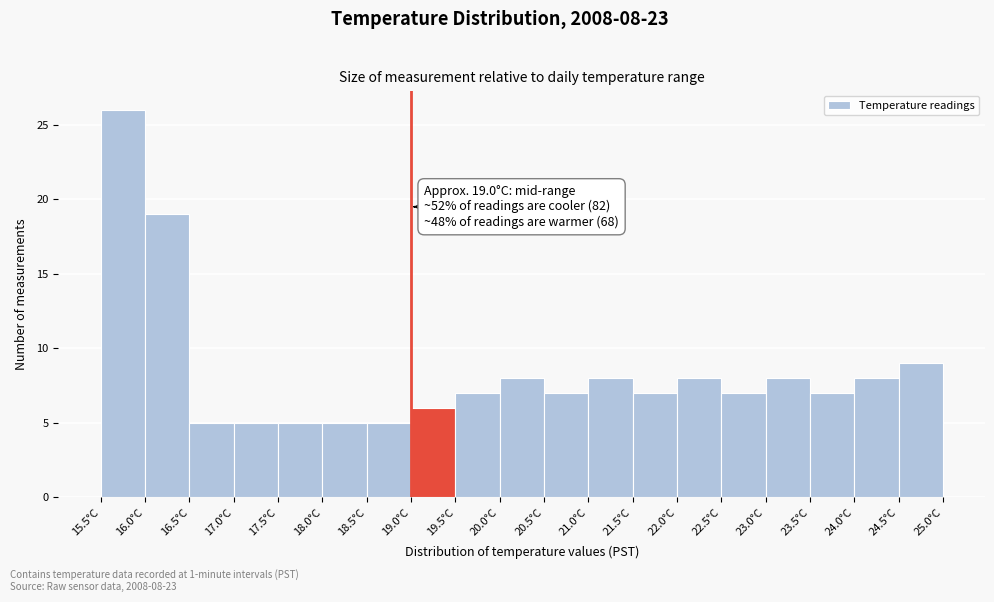

Which range on the x-axis has the tallest bar?

15.5 to 16.0